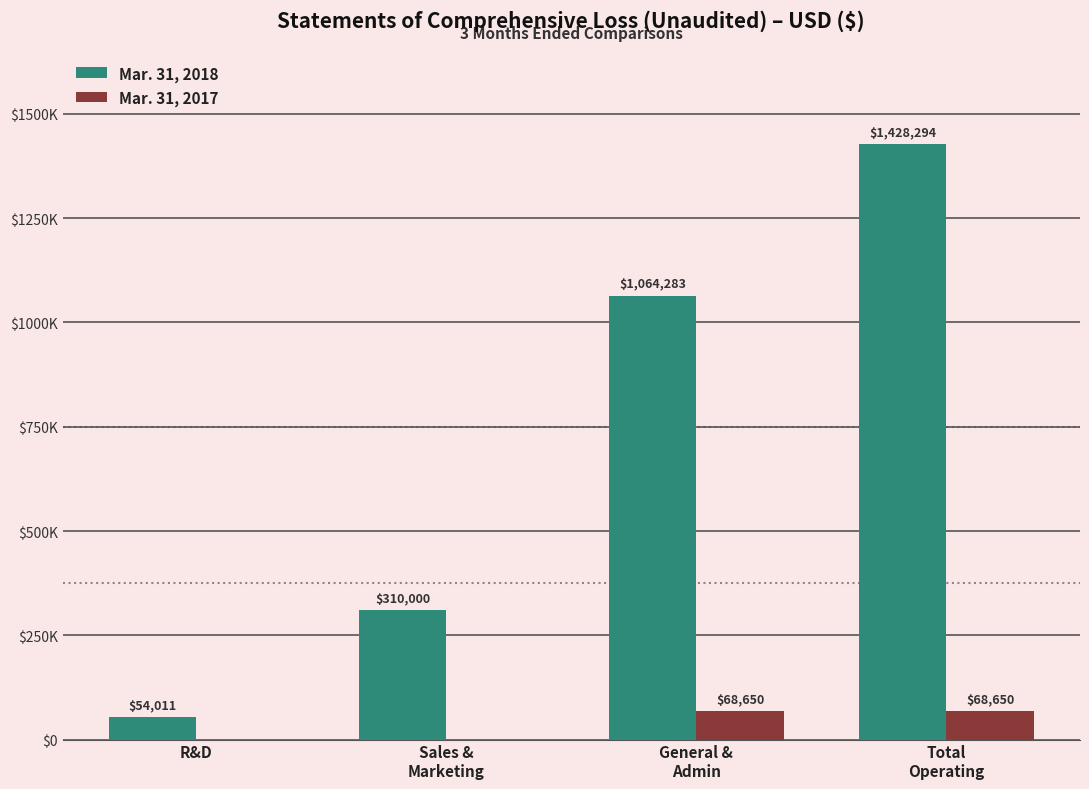

Reading left to right, what are all the values shown in this chart?

Mar. 31, 2018: 54011	310000	1064283	1428294
Mar. 31, 2017: 0	0	68650	68650